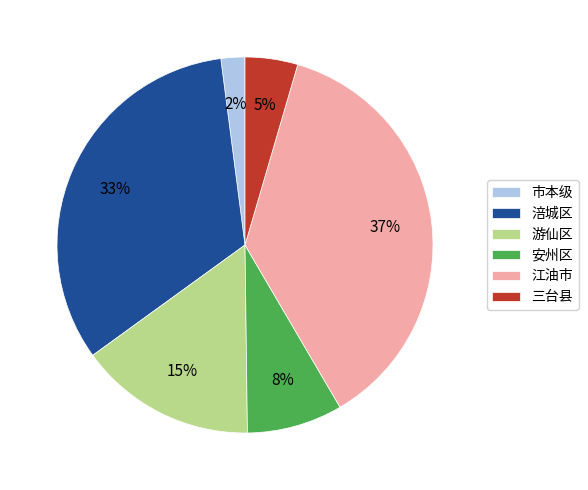

Is the sum of 安州区 and 游仙区 greater than half?

No